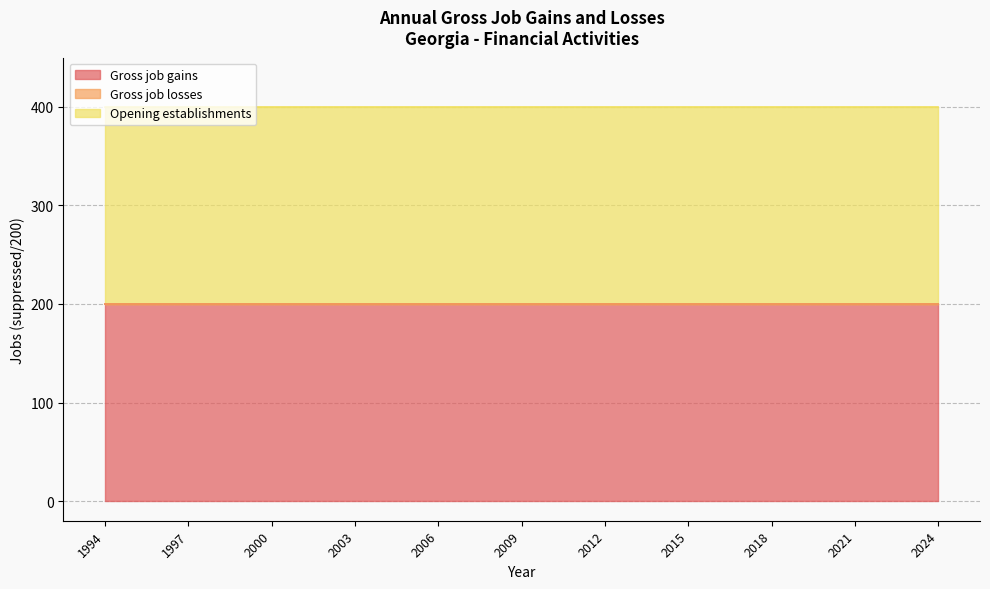

Reading right to left, list all the values displayed in this chart.

Gross job gains: 2024=200	2023=200	2022=200	2021=200	2020=200	2019=200	2018=200	2017=200	2016=200	2015=200	2014=200	2013=200	2012=200	2011=200	2010=200	2009=200	2008=200	2007=200	2006=200	2005=200	2004=200	2003=200	2002=200	2001=200	2000=200	1999=200	1998=200	1997=200	1996=200	1995=200	1994=200
Gross job losses: 2024=0	2023=0	2022=0	2021=0	2020=0	2019=0	2018=0	2017=0	2016=0	2015=0	2014=0	2013=0	2012=0	2011=0	2010=0	2009=0	2008=0	2007=0	2006=0	2005=0	2004=0	2003=0	2002=0	2001=0	2000=0	1999=0	1998=0	1997=0	1996=0	1995=0	1994=0
Opening establishments: 2024=200	2023=200	2022=200	2021=200	2020=200	2019=200	2018=200	2017=200	2016=200	2015=200	2014=200	2013=200	2012=200	2011=200	2010=200	2009=200	2008=200	2007=200	2006=200	2005=200	2004=200	2003=200	2002=200	2001=200	2000=200	1999=200	1998=200	1997=200	1996=200	1995=200	1994=200